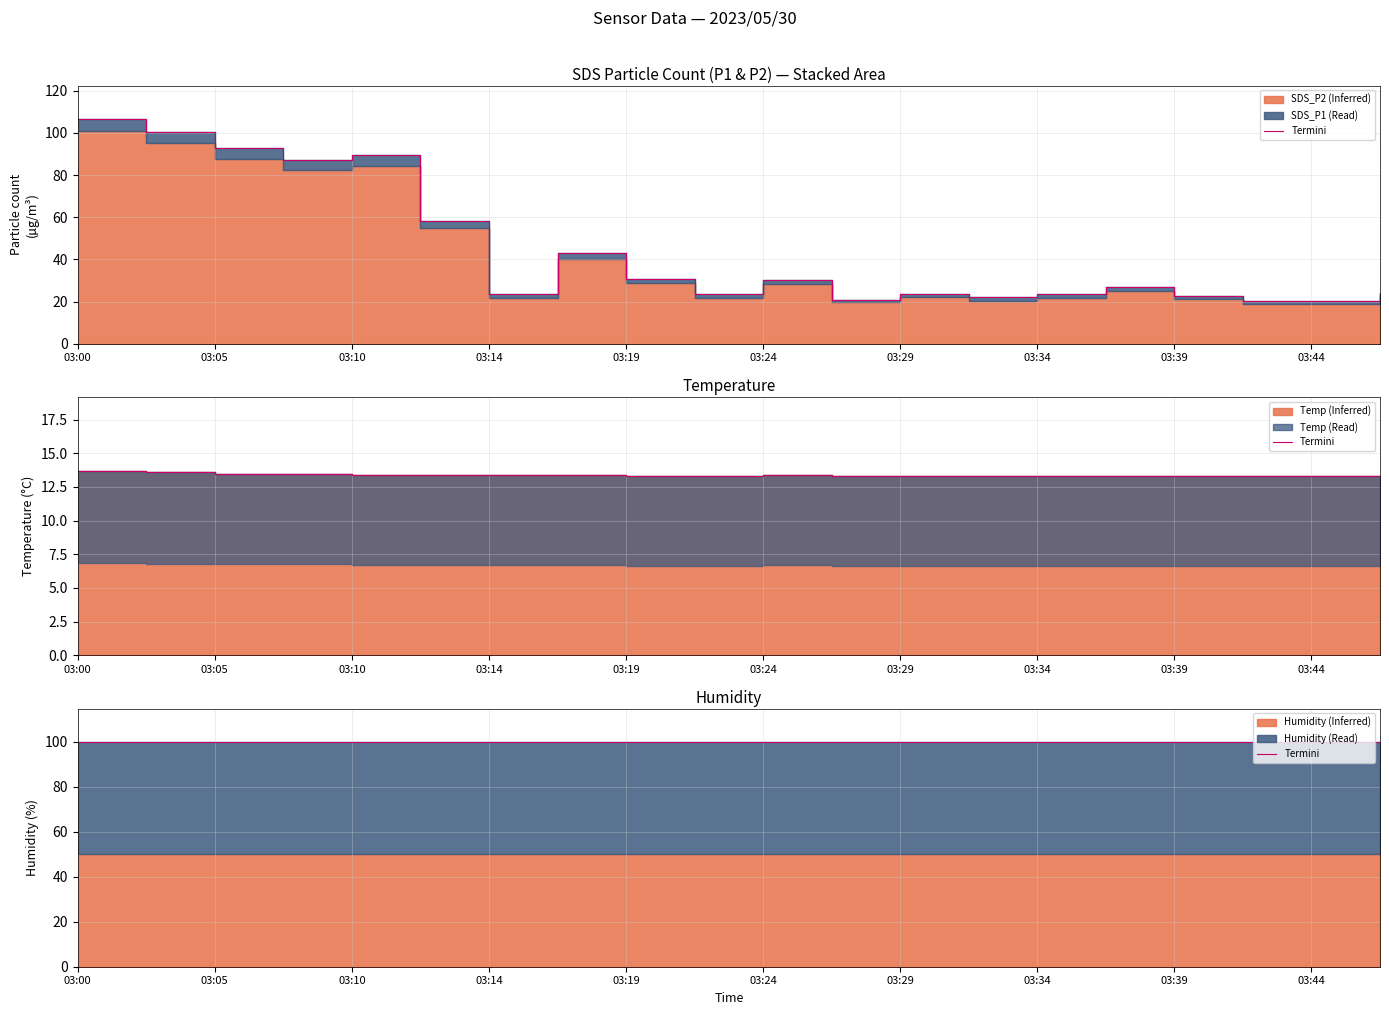

How many categories are shown in the chart?

20